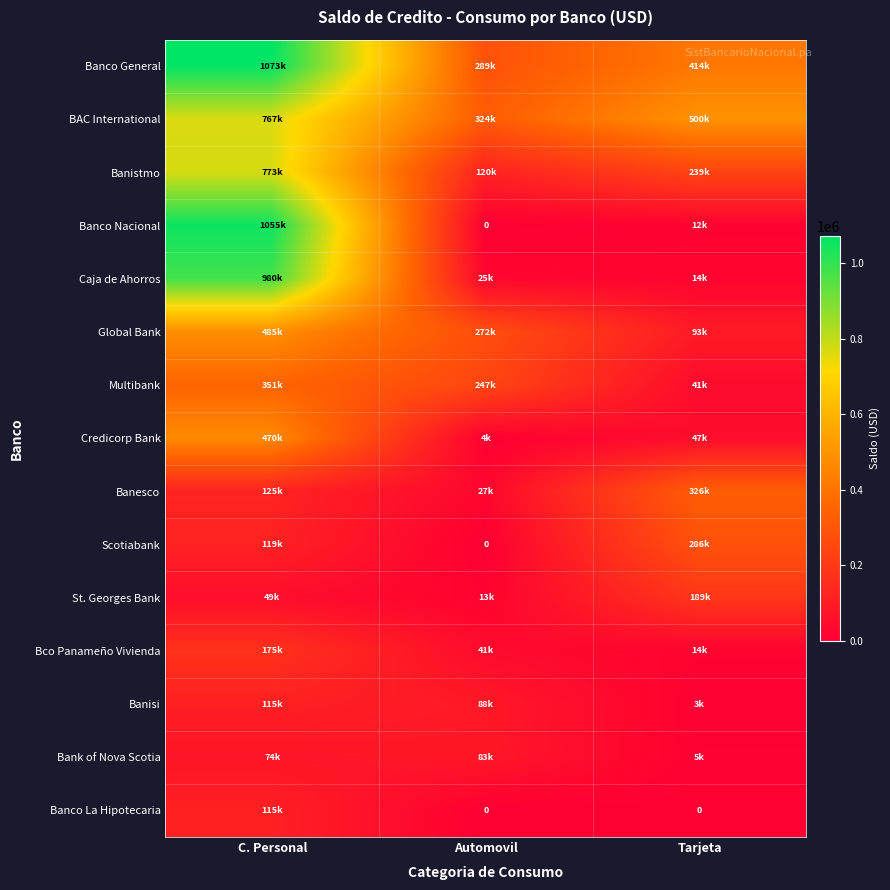

What is the difference between the highest and lowest values at Tarjeta?

500285.1